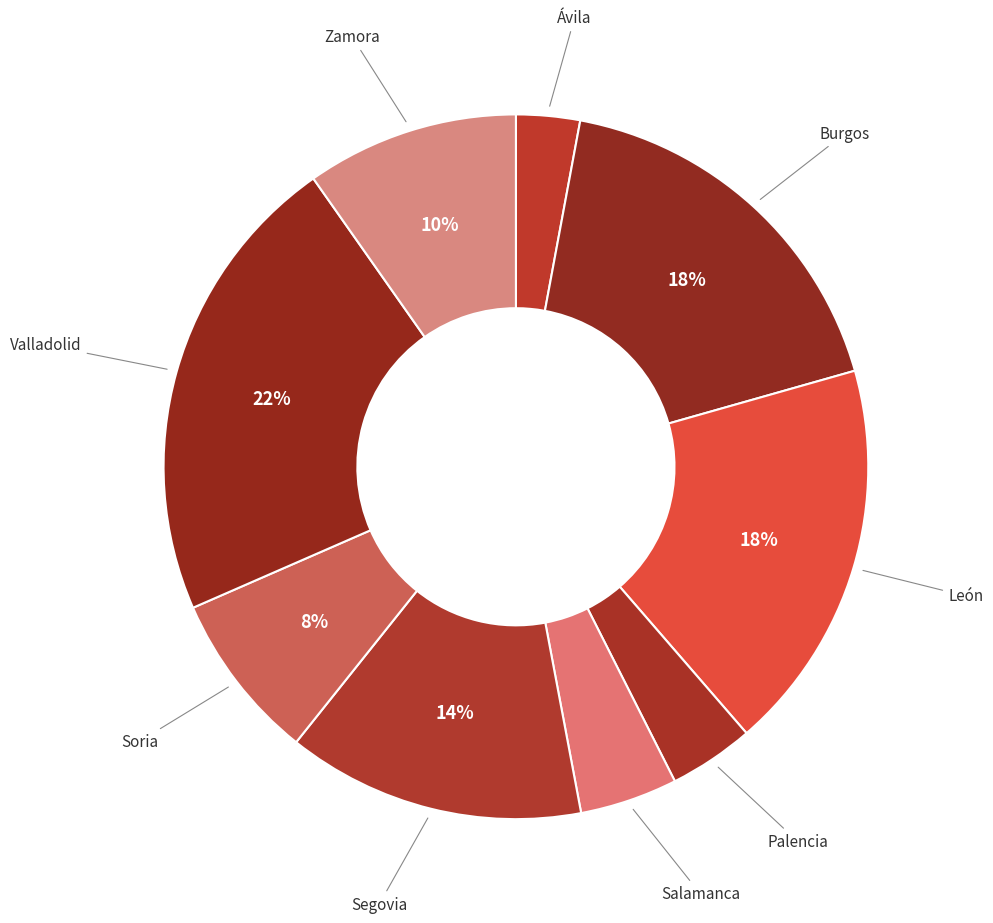

Which category has the biggest portion of the pie?

Valladolid